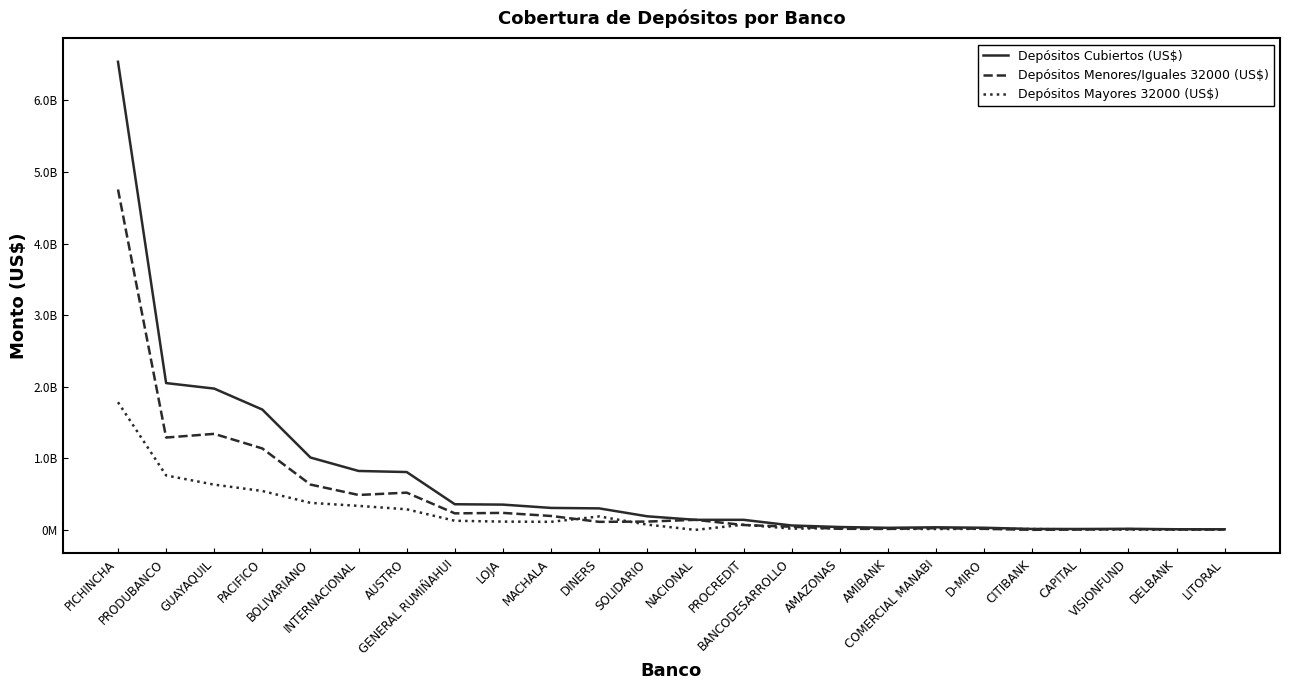

True or false: Depósitos Menores/Iguales 32000 (US$) and Depósitos Mayores 32000 (US$) cross at least once.

True